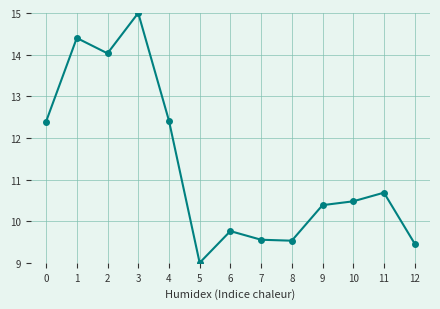

What is the difference between the second highest and second lowest values?

4.9